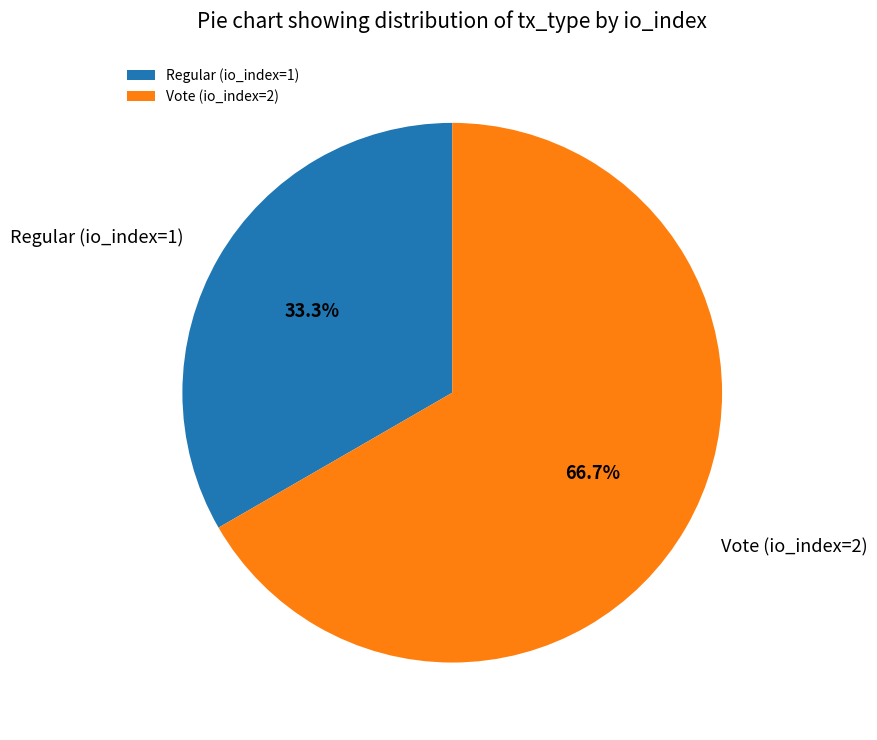

Rank the categories by value from lowest to highest.

Regular (io_index=1), Vote (io_index=2)